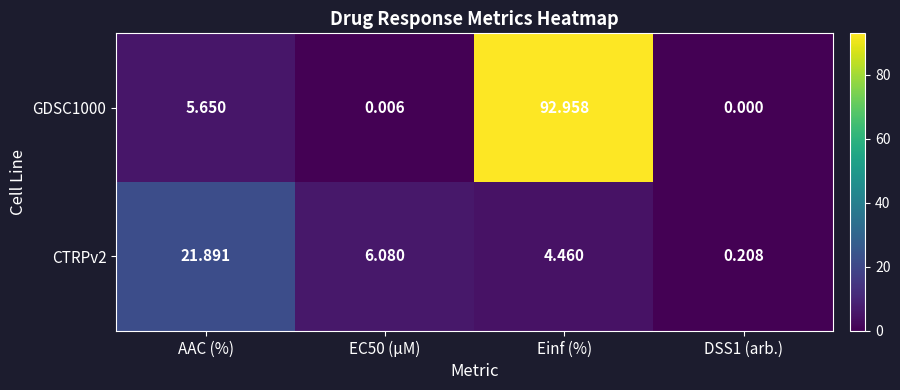

At which label does CTRPv2 first exceed 6?

AAC (%)